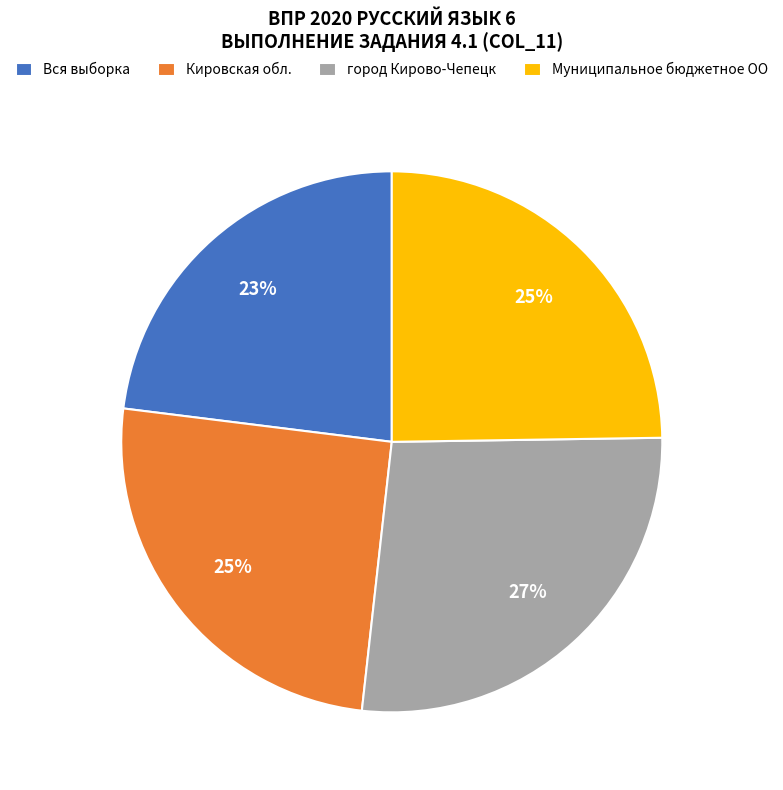

Combined, do Муниципальное бюджетное ОО and город Кирово-Чепецк account for over 50%?

Yes